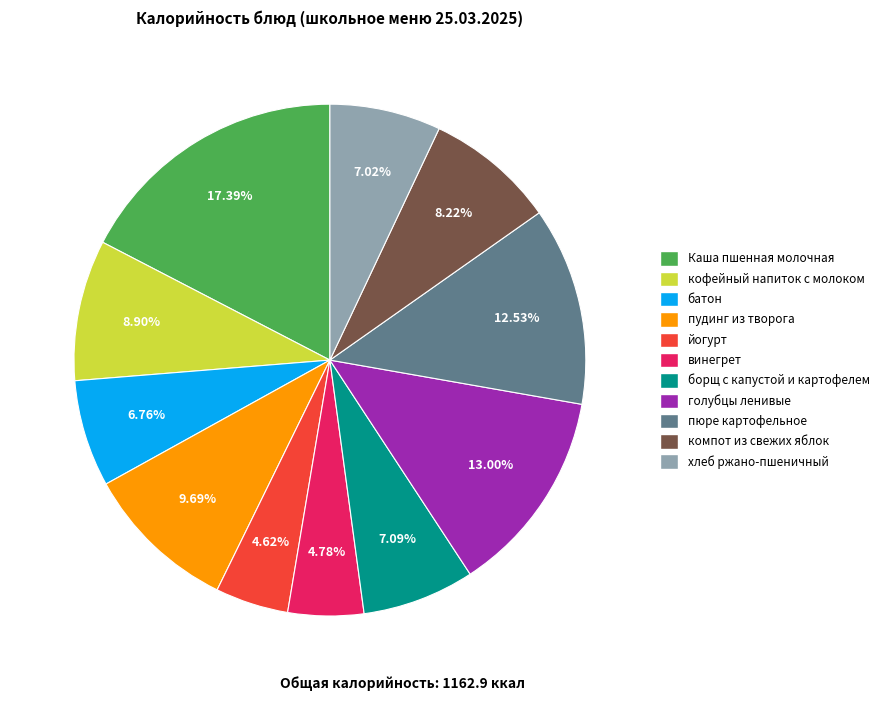

To the nearest percent, what is the difference between the largest and smallest slice percentages?

13%